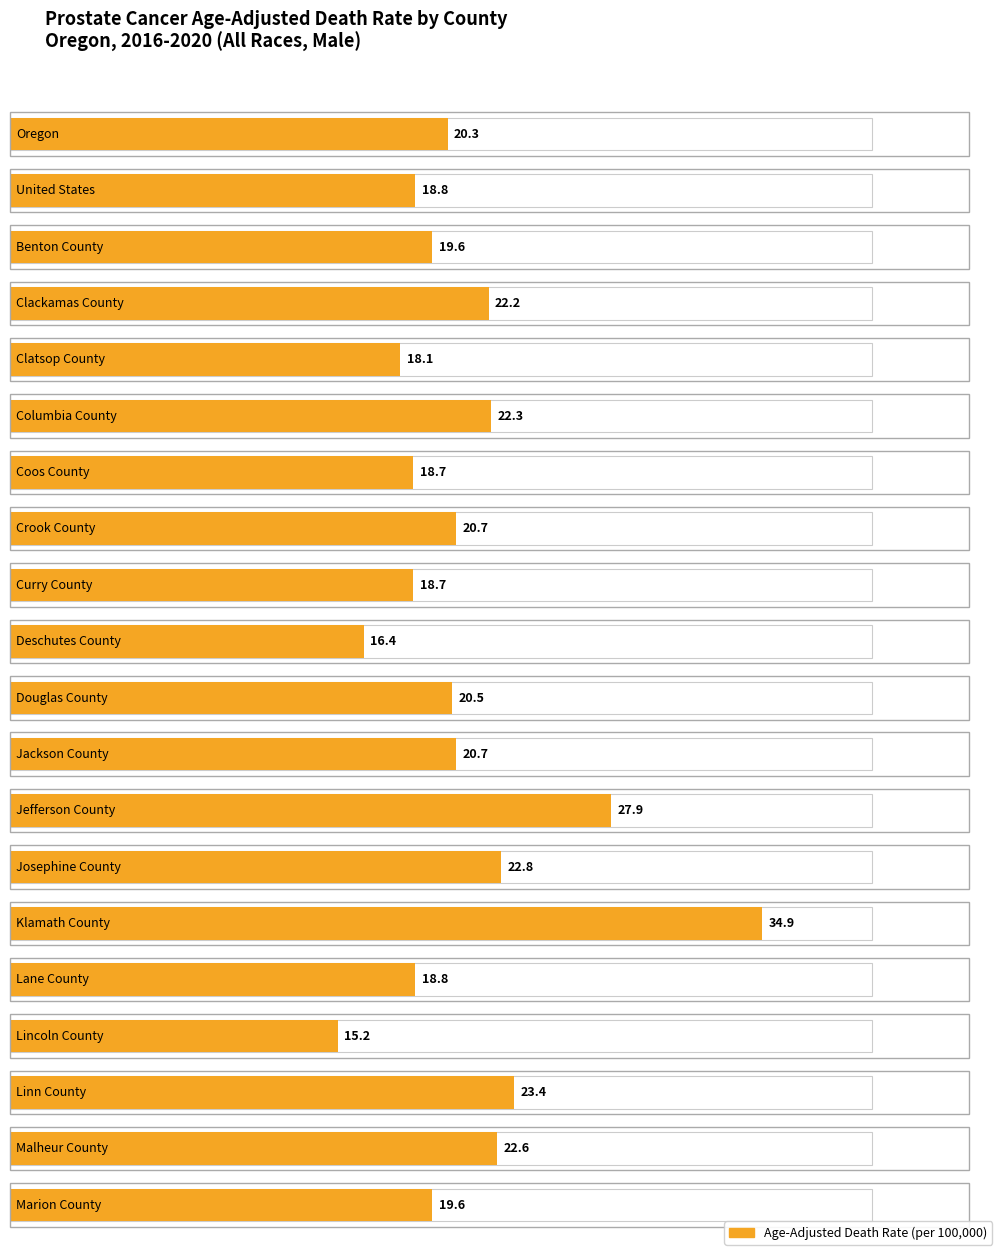

Where is the data nearest to the value 25?

Linn County